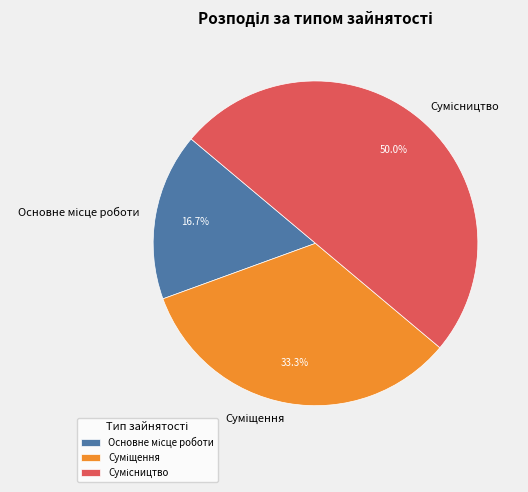

What is the smallest slice in the pie chart?

Основне місце роботи